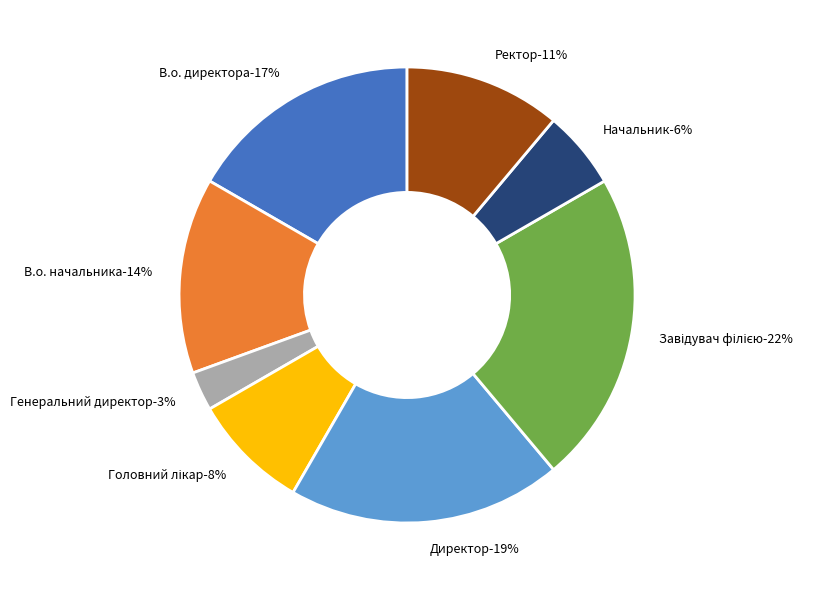

To the nearest percent, what portion does Ректор represent?

11%